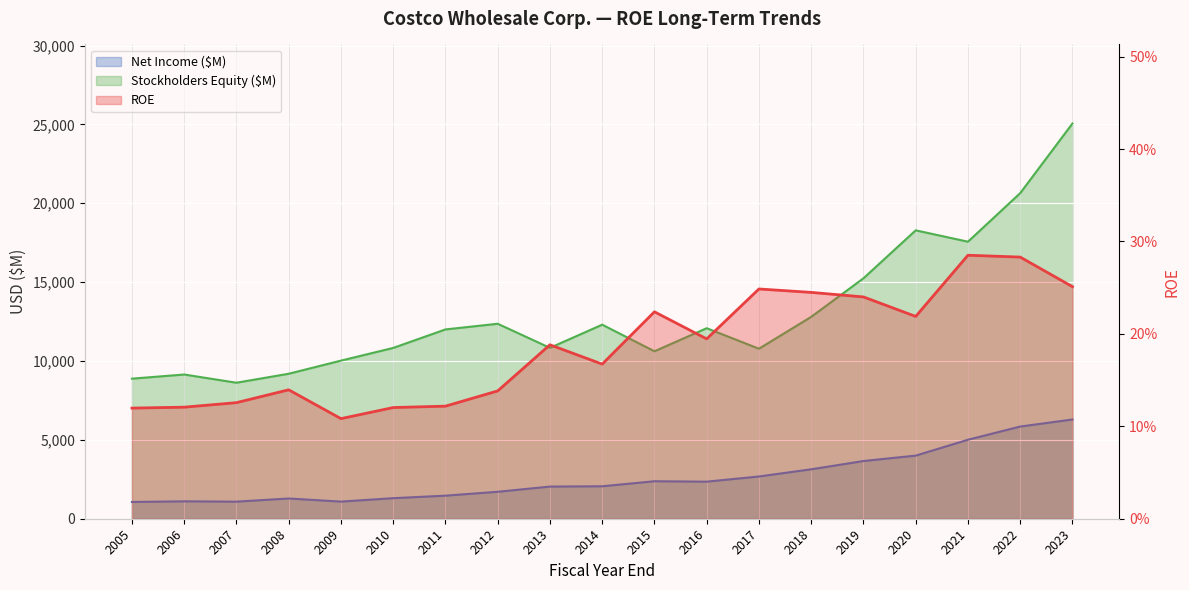

True or false: Net Income ($M) and Stockholders Equity ($M) intersect in this chart.

False